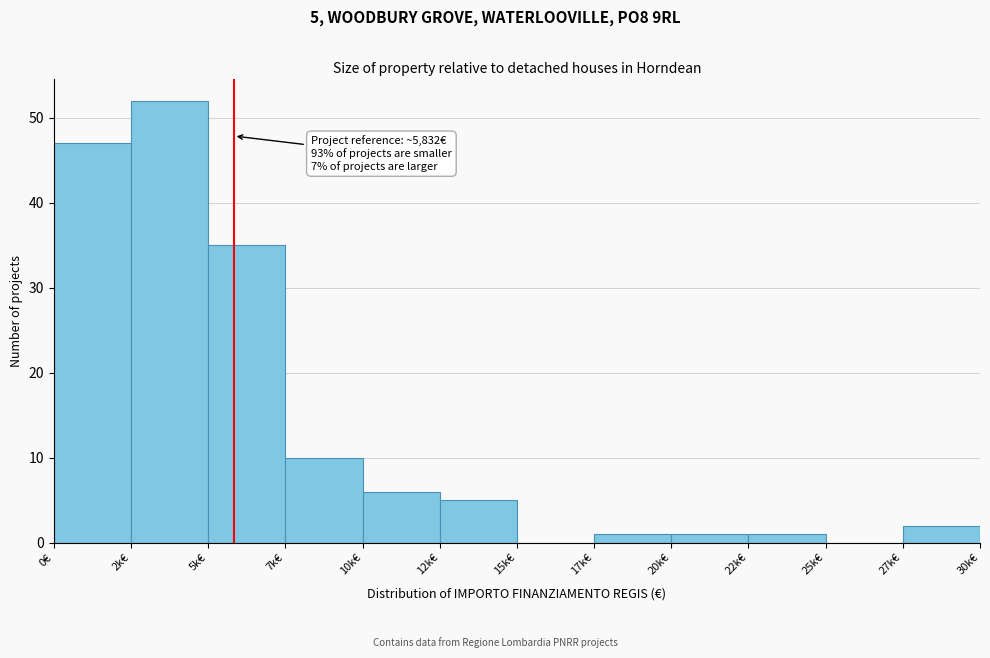

Reading left to right, transcribe all the data shown in this chart.

0€=47	2k€=52	5k€=35	7k€=10	10k€=6	12k€=5	15k€=0	17k€=1	20k€=1	22k€=1	25k€=0	27k€=2